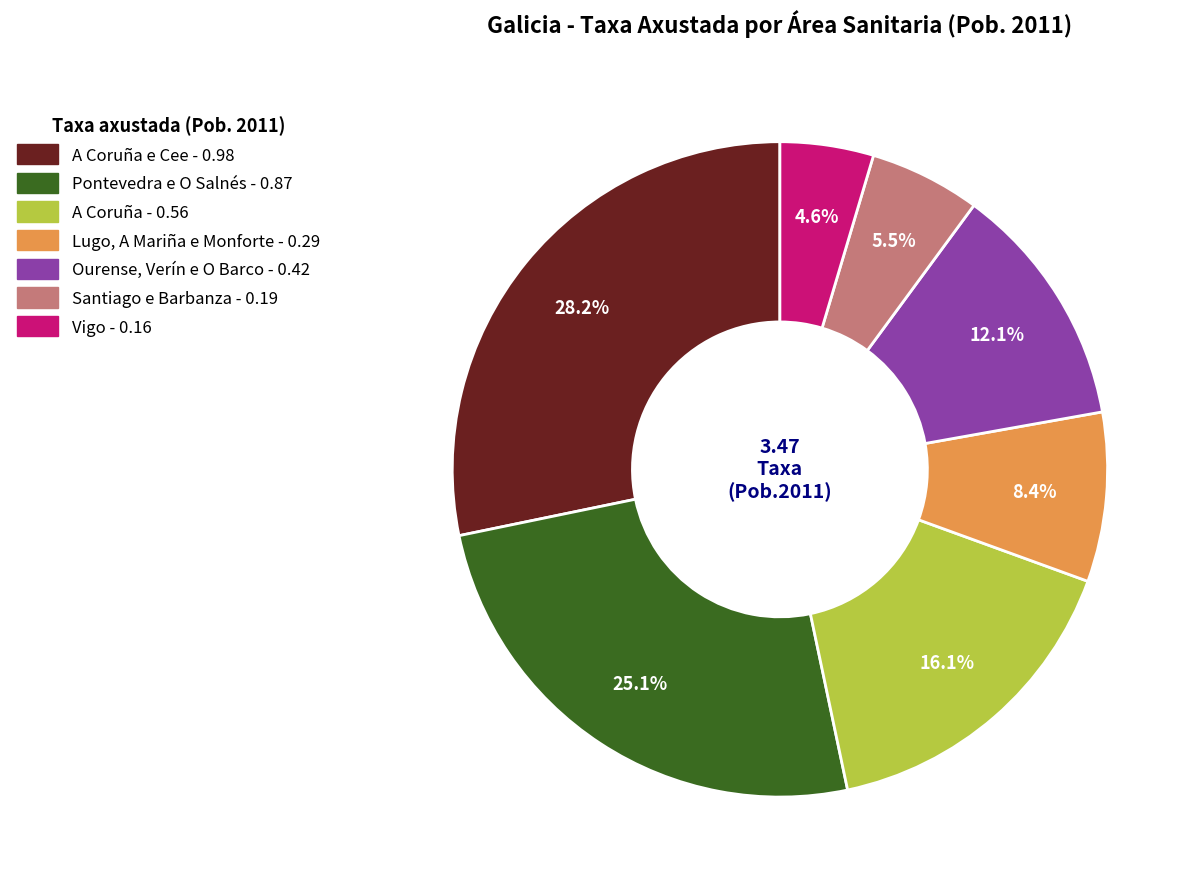

Count the number of slices in the pie.

7